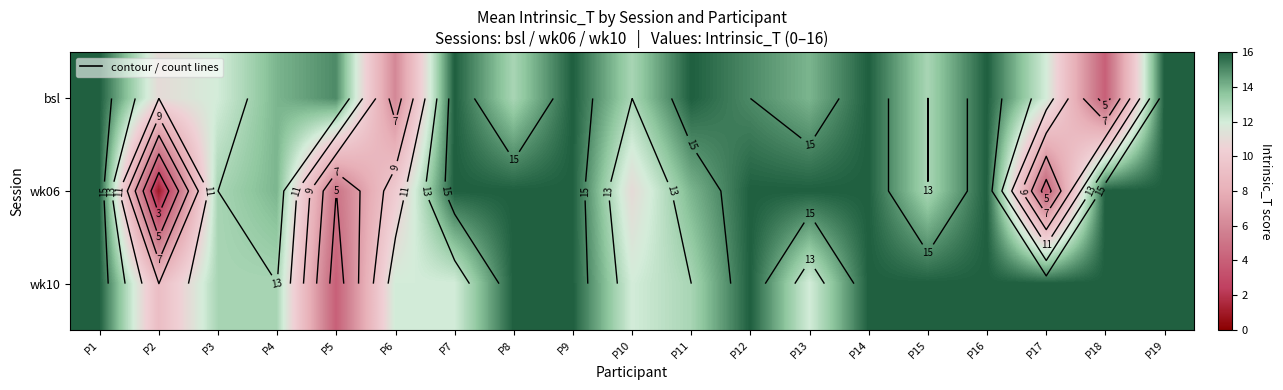

Count the number of data series in this chart.

3